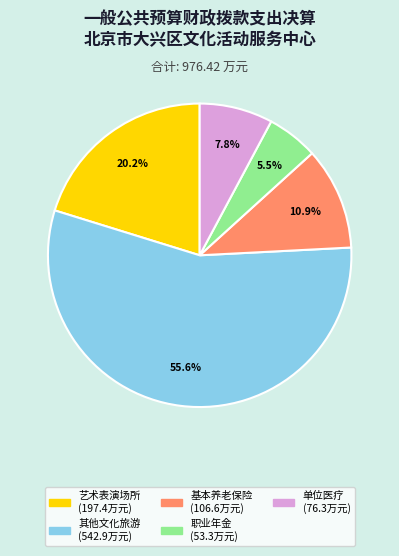

Is there any slice that represents more than half of the pie?

Yes